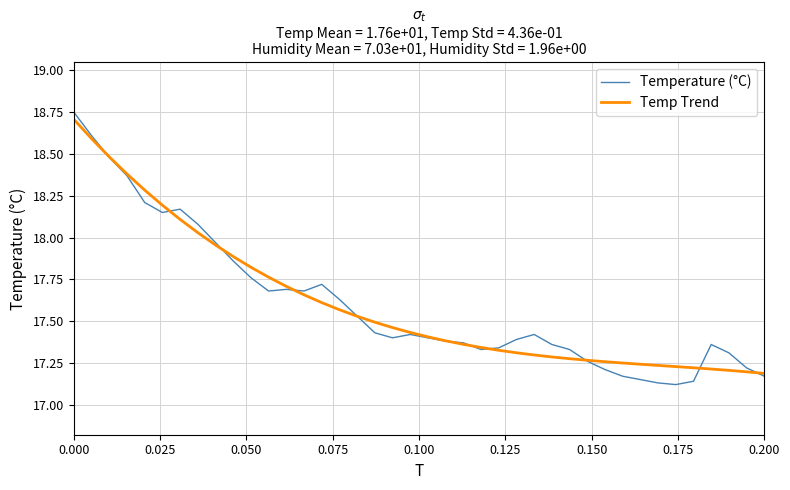

What is the maximum value for Temp Trend?

18.7